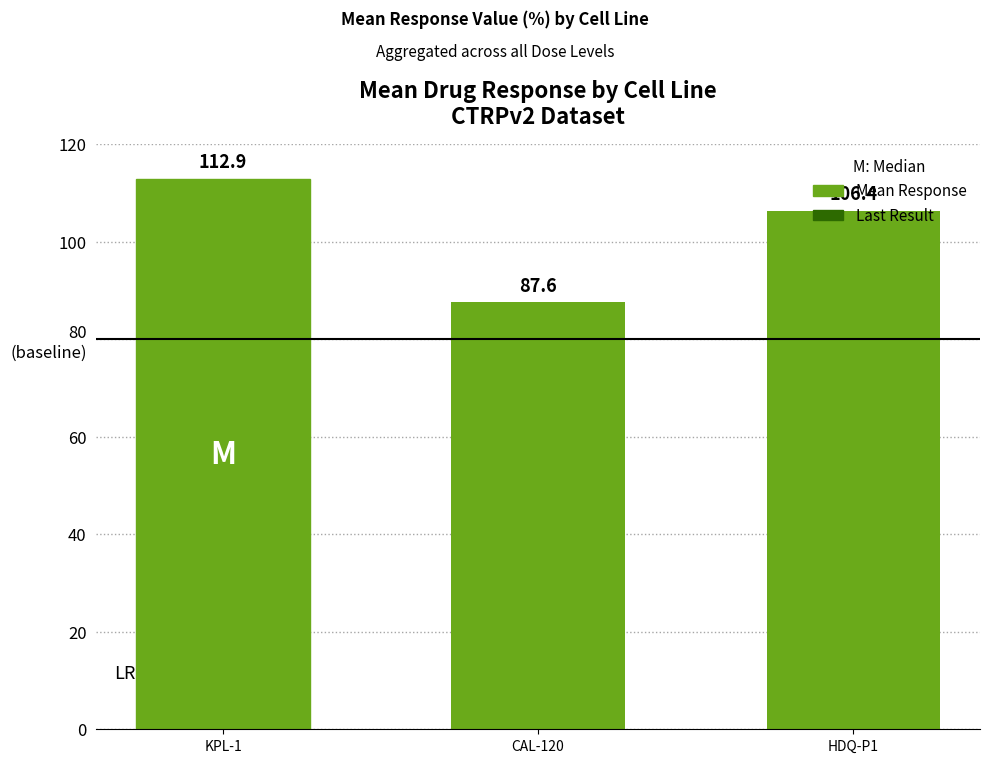

List the labels in order of value, largest first.

KPL-1, HDQ-P1, CAL-120